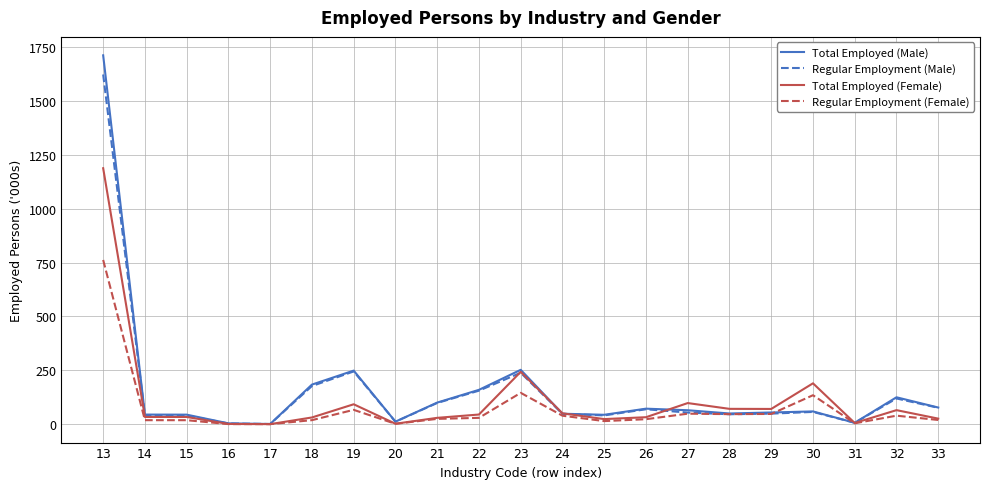

True or false: Regular Employment (Female) and Regular Employment (Male) cross at least once.

True